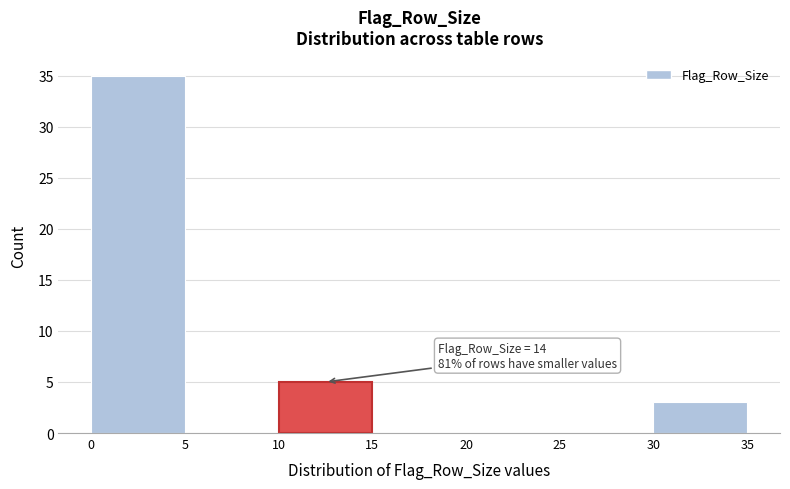

Over which range of the x-axis is the bar tallest?

0 to 5